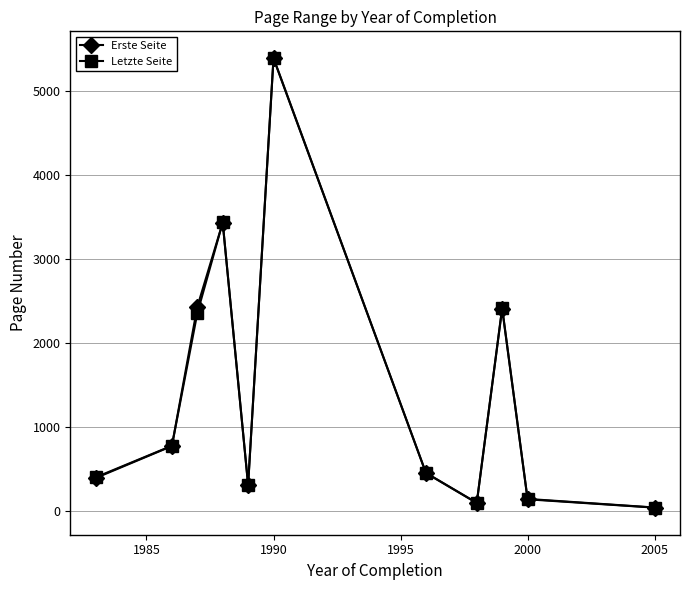

True or false: Letzte Seite has more than 1 interior local peaks.

True